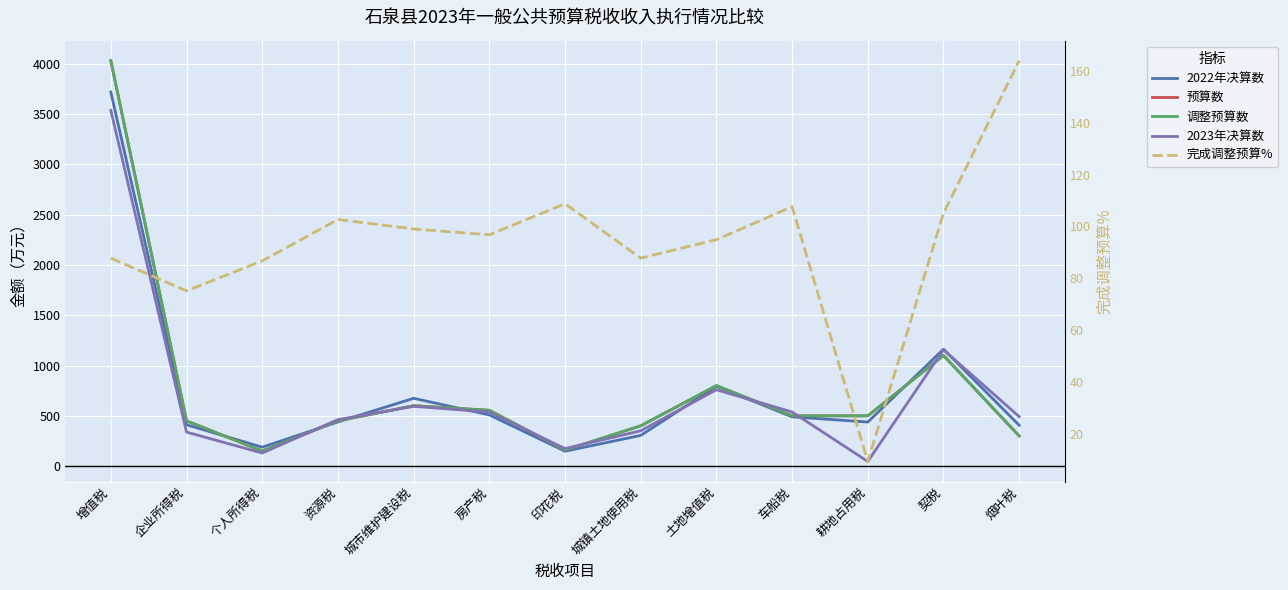

Read the 2022年决算数 value at 烟叶税.

406.0